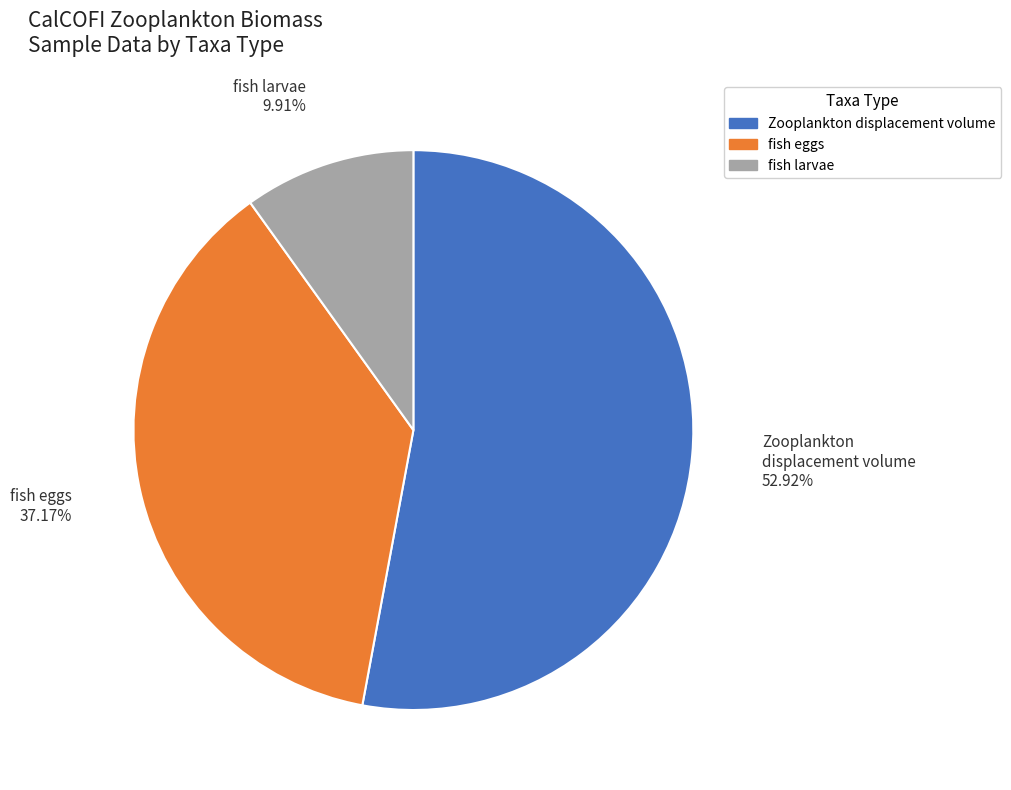

To the nearest percent, what is the average slice percentage?

33%